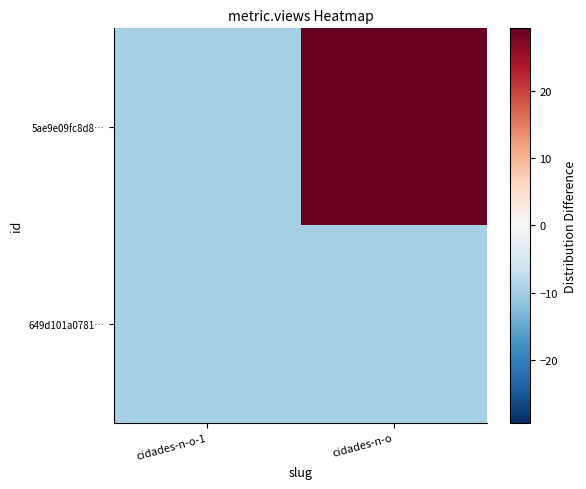

Reading left to right, what are all the values shown in this chart?

649d101a0781…: cidades-n-o-1=-9.8	cidades-n-o=-9.8
5ae9e09fc8d8…: cidades-n-o-1=-9.8	cidades-n-o=29.2